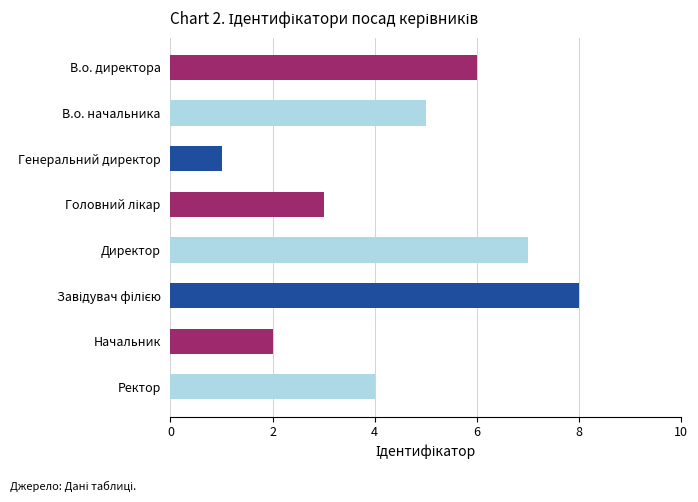

At which category does the chart reach its minimum across all series?

Генеральний директор